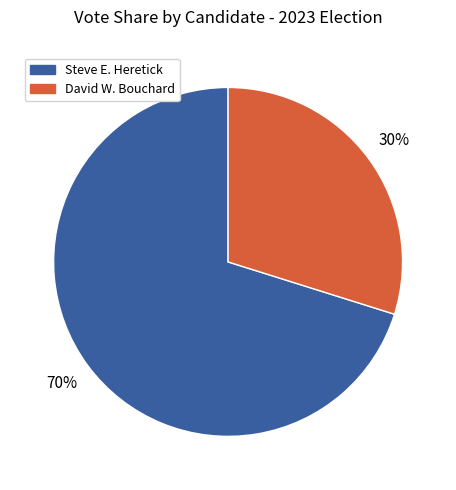

To the nearest percent, what is the average slice percentage?

50%